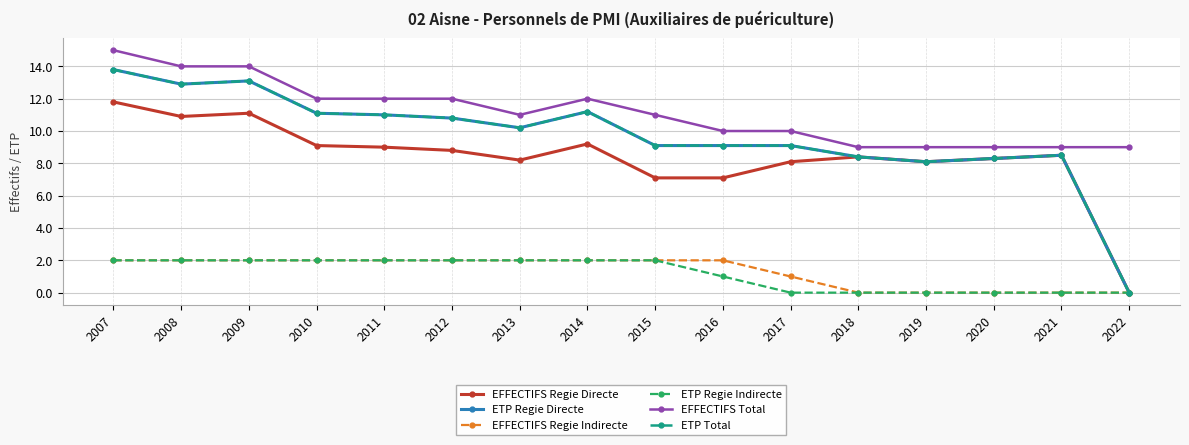

What is the total value across all series at 2016?

38.3